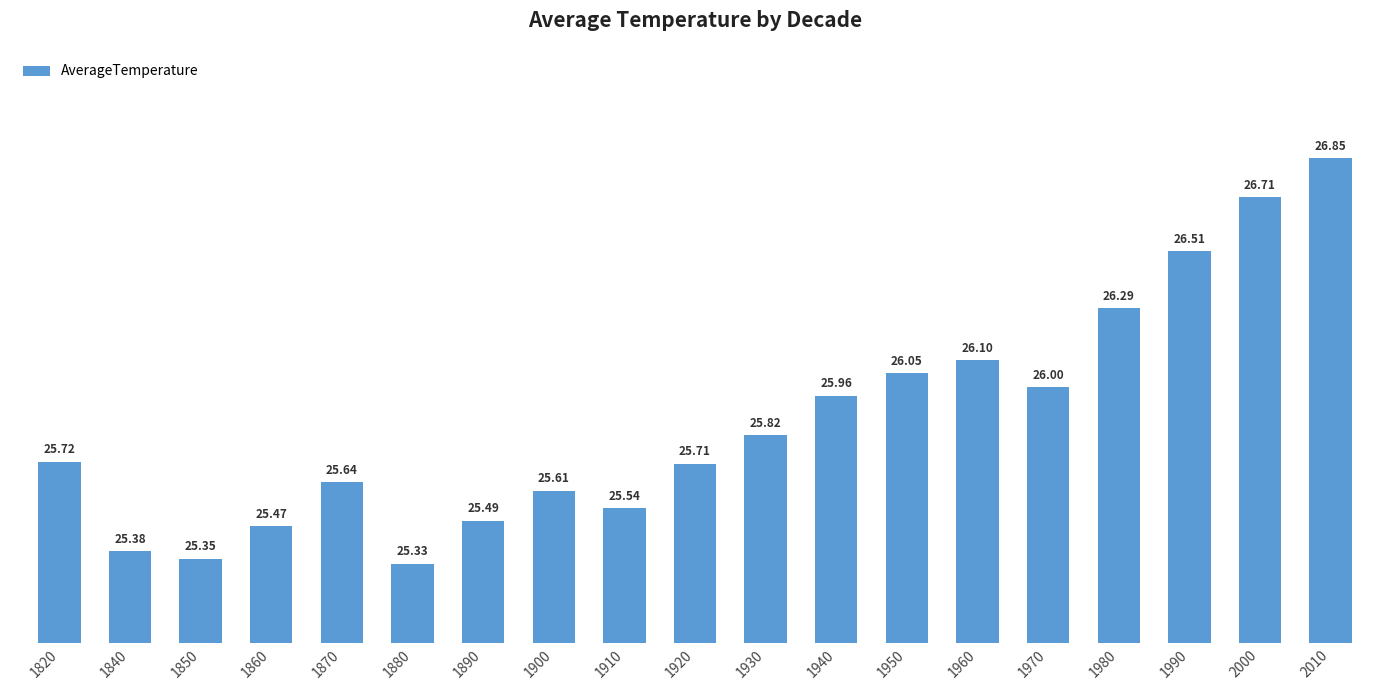

What is the value of the 17th bar from the left?

26.5